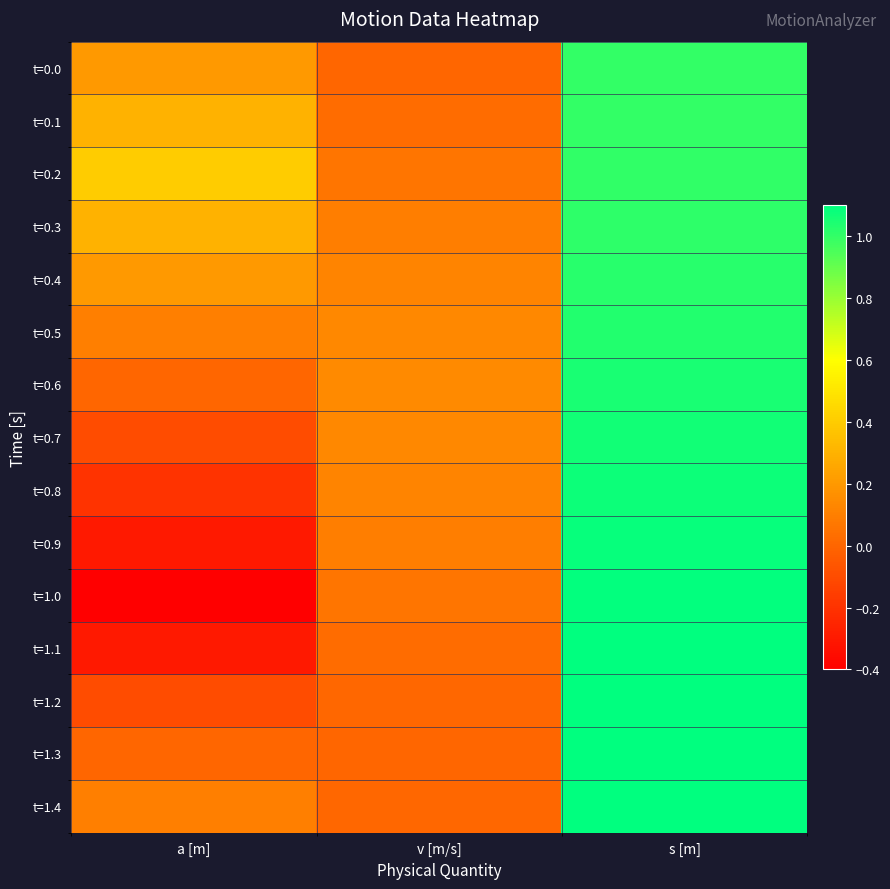

What is the maximum value shown in the chart?

1.1